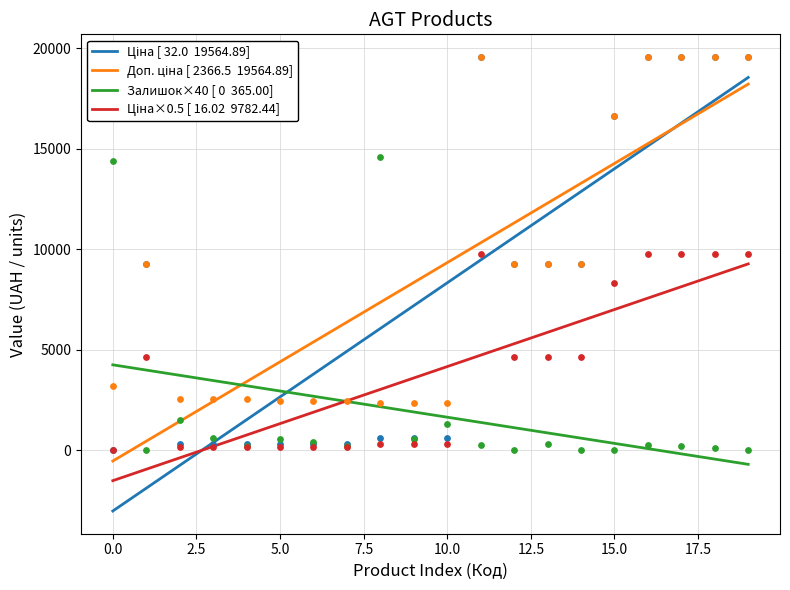

Which series has the largest Y range (max minus min)?

Ціна